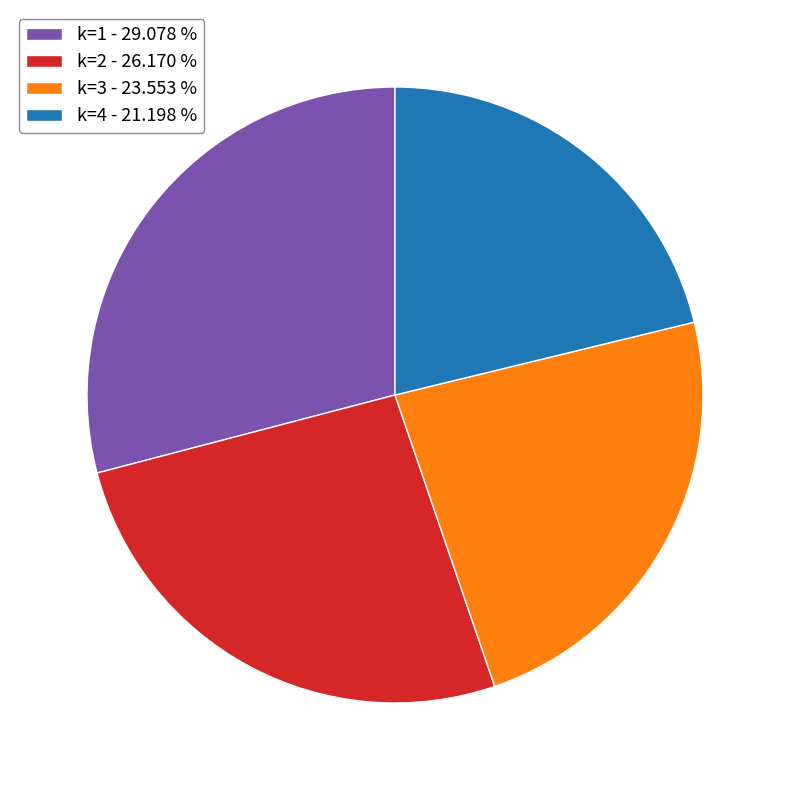

Is there a majority slice in this chart?

No